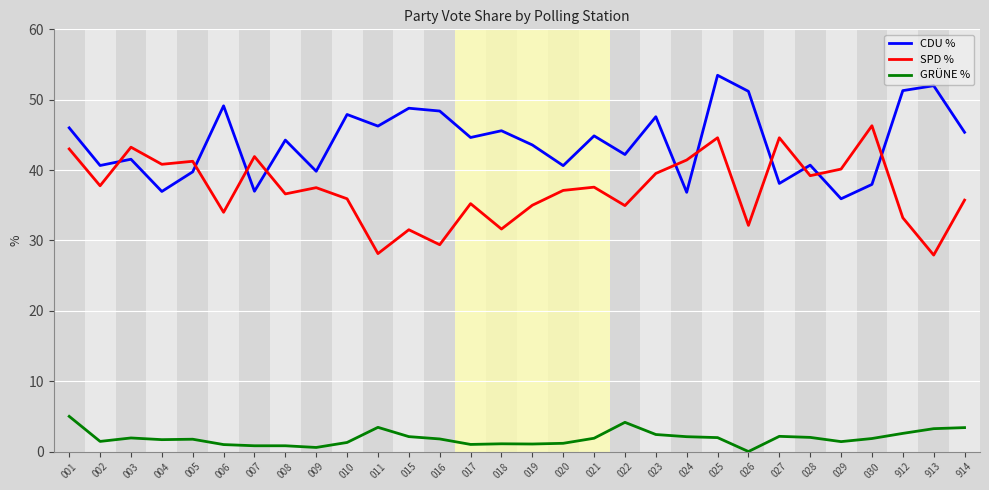

The CDU % series shows 52.0 at 913. True or false?

True